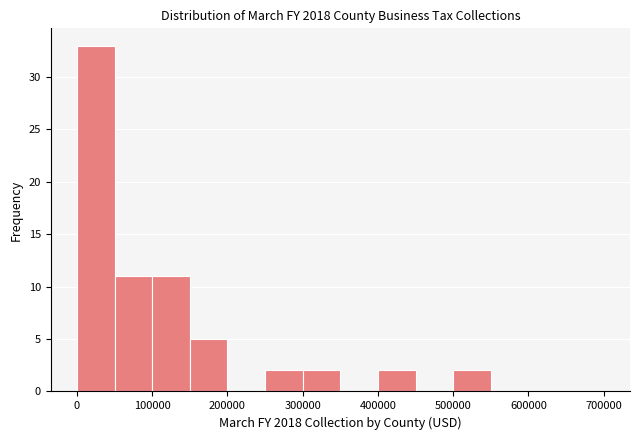

Reading left to right, transcribe this chart: for each bar, give the range it covers on the x-axis and its height. The values are not printed on the chart, so give them approximately, as read against the axis.

0 to 50000: 33
50000 to 100000: 11
100000 to 150000: 11
150000 to 200000: 5
200000 to 250000: 0
250000 to 300000: 2
300000 to 350000: 2
350000 to 400000: 0
400000 to 450000: 2
450000 to 500000: 0
500000 to 550000: 2
550000 to 600000: 0
600000 to 650000: 0
650000 to 700000: 0